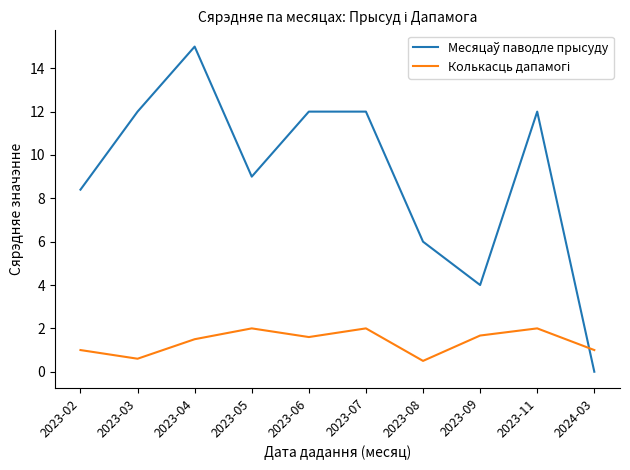

What is the spread (max minus min) of values at 2023-03?

11.4